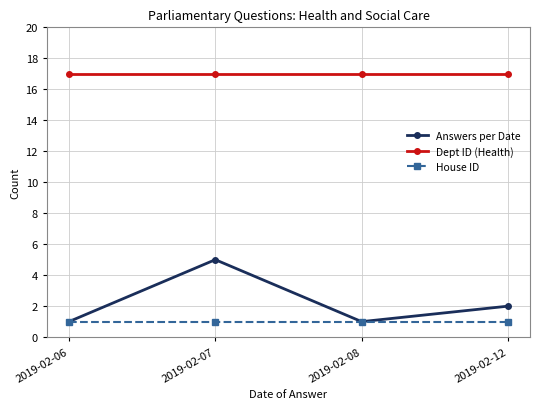

What is the smallest value displayed?

1